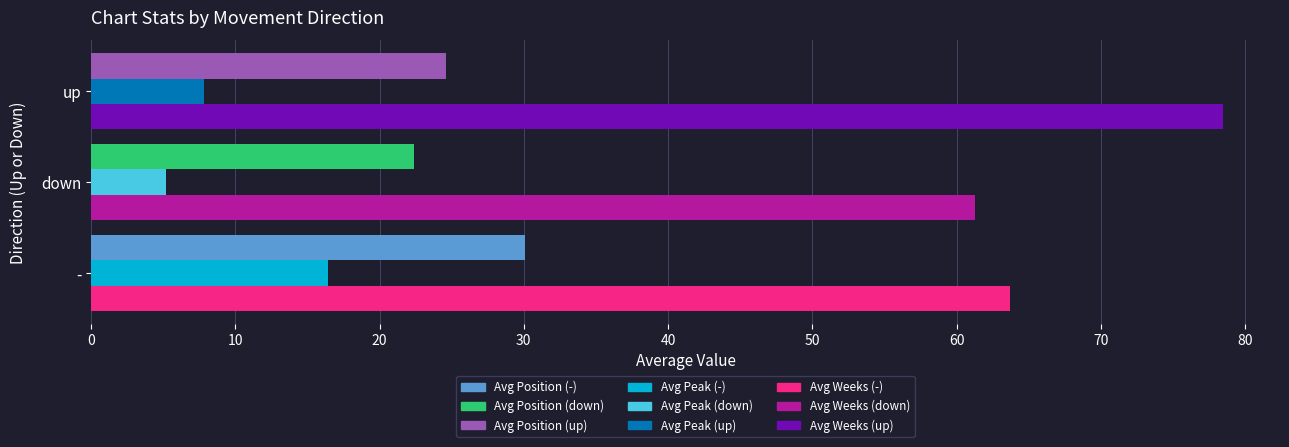

What is the total value across all series at down?

88.9